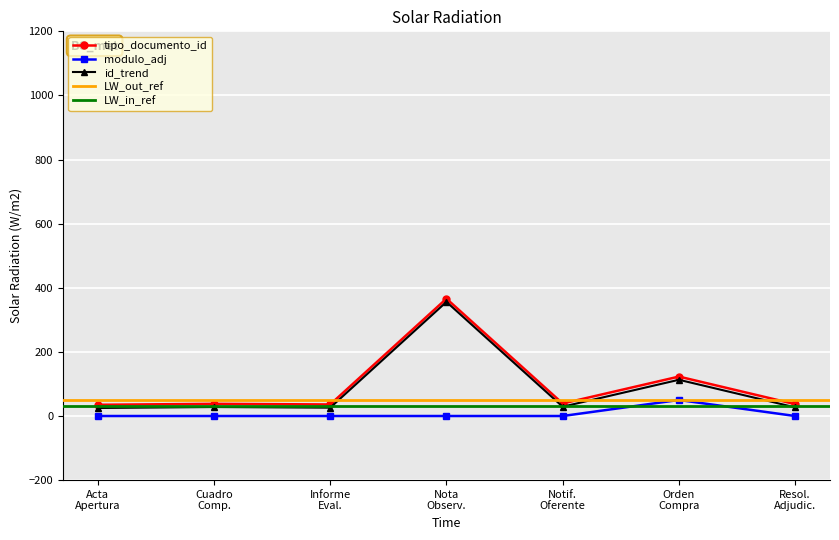

True or false: tipo_documento_id and modulo_adj cross at least once.

False